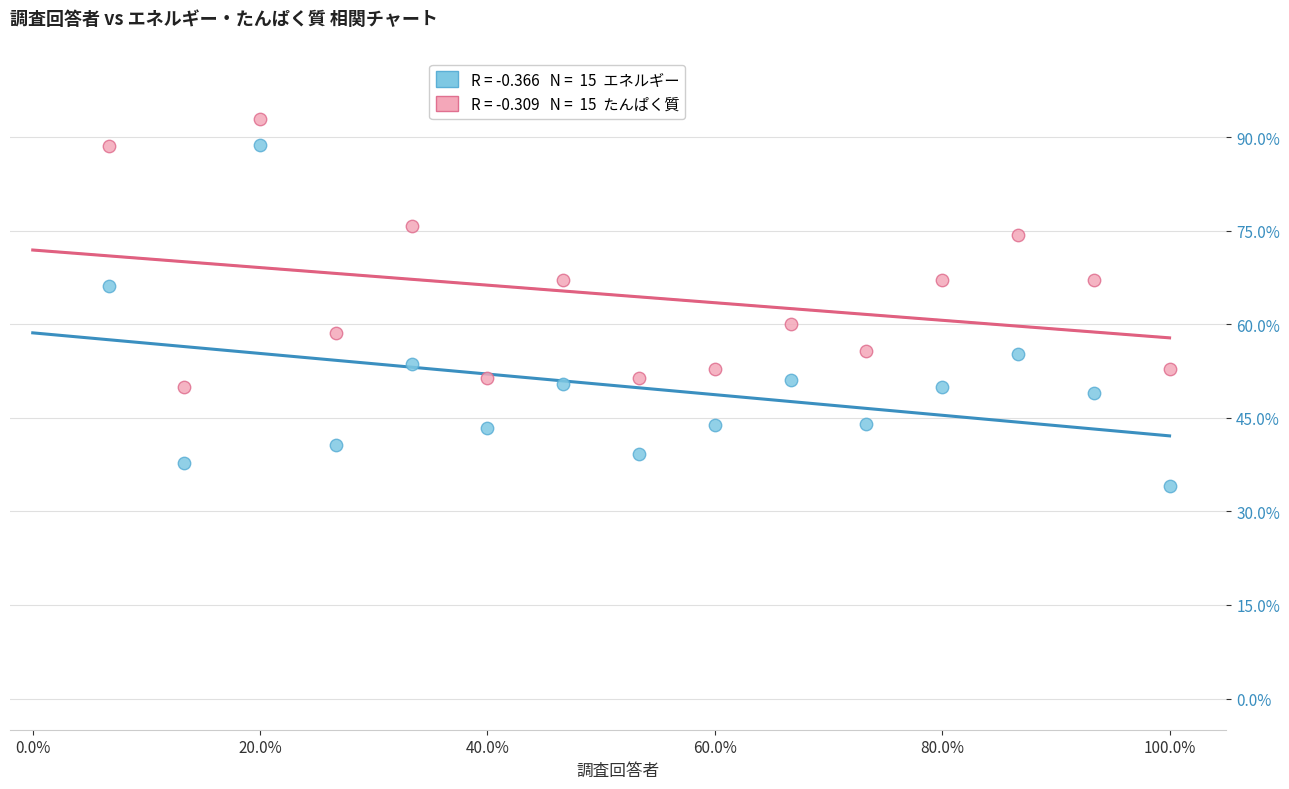

Across all data points, what is the range of X values (max minus min)?

93.3